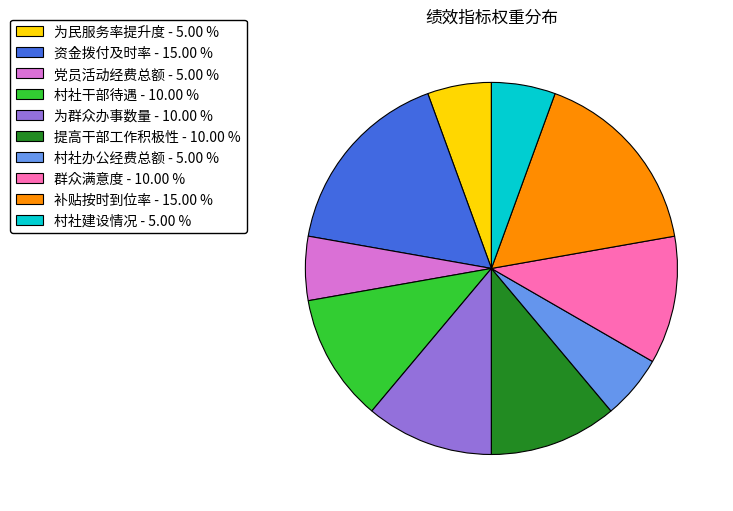

Is it true that 党员活动经费总额 is 6% of the pie?

True